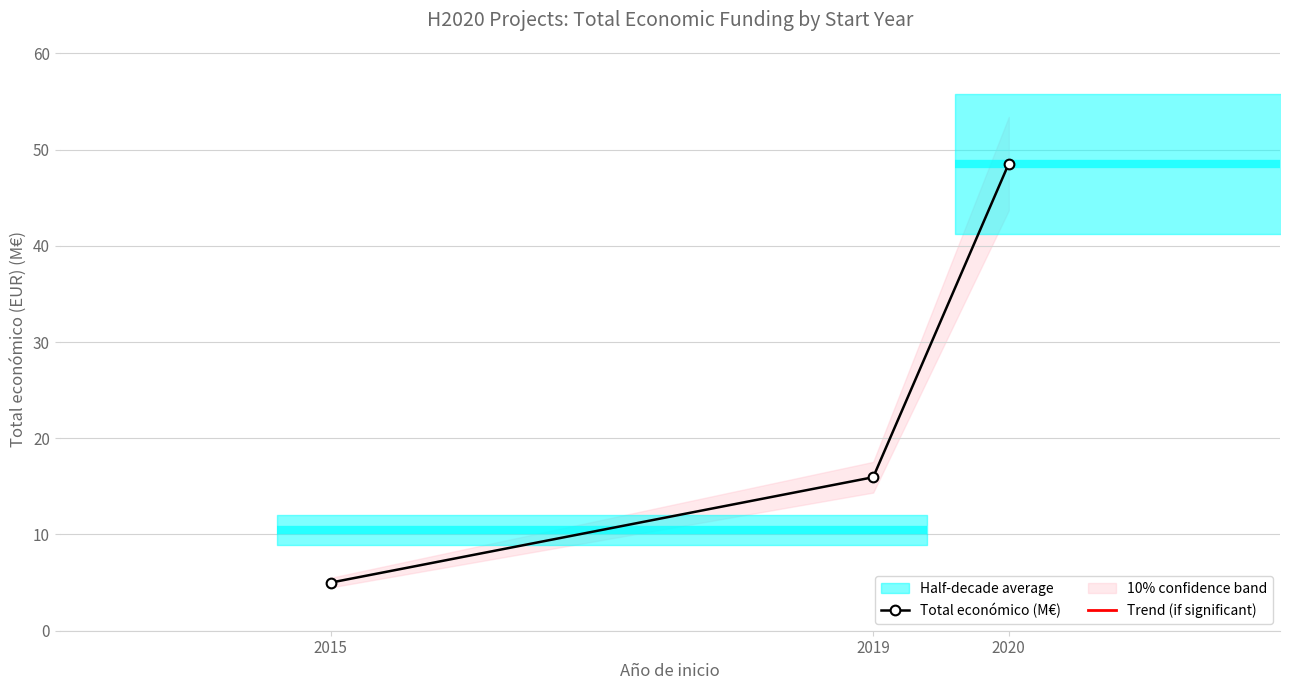

True or false: the data shows 8.8 at 2019.

False